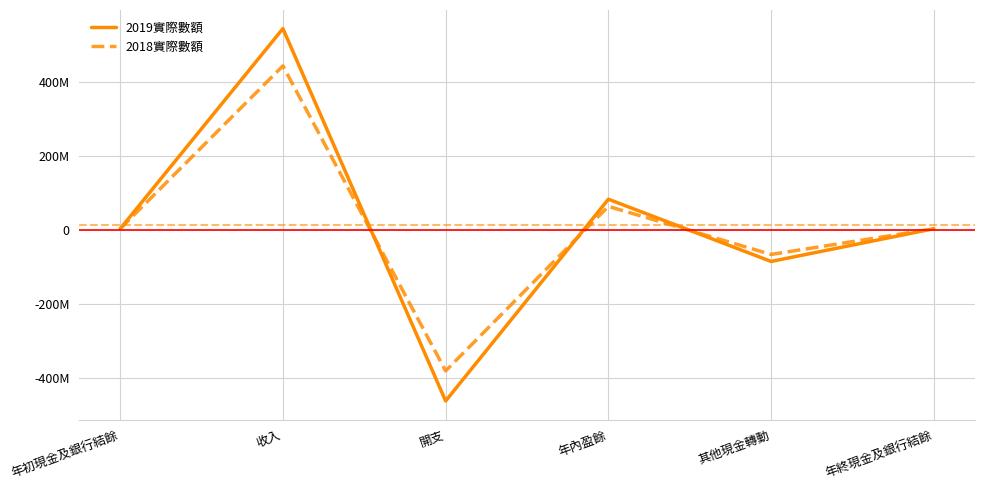

Which series ends up on top after the final intersection of 2018實際數額 and 2019實際數額?

2019實際數額